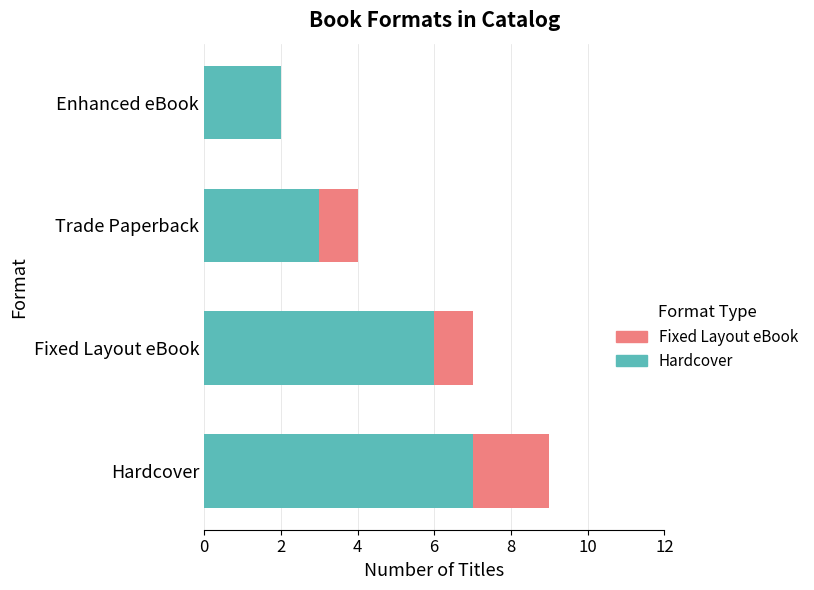

What is the sum of all Hardcover values?

18